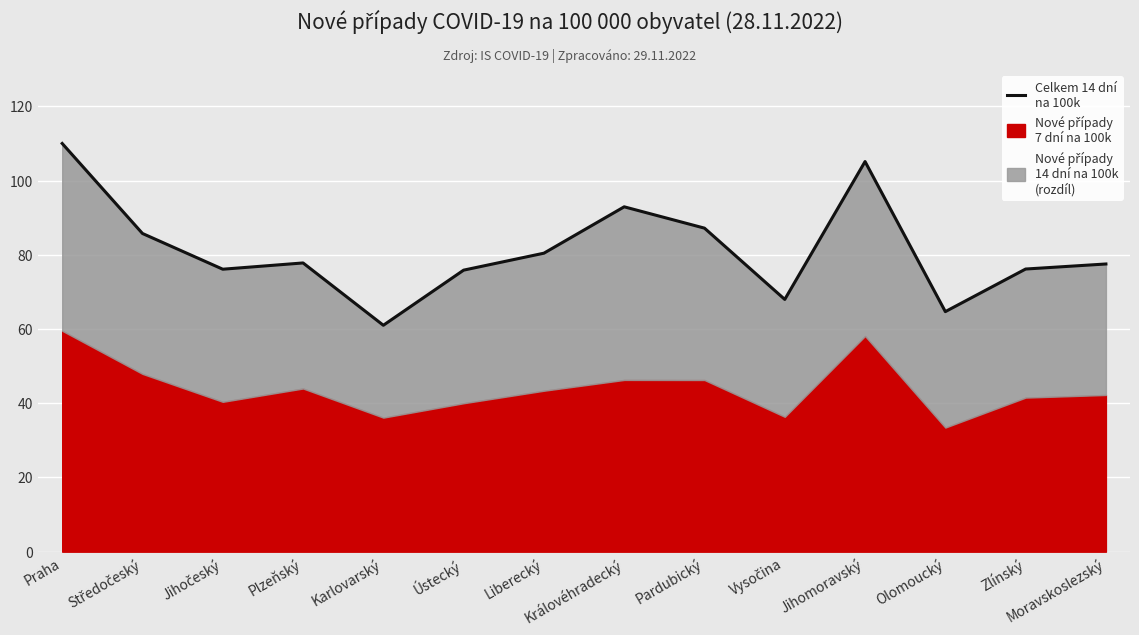

Where is the data nearest to the value 85?

Středočeský